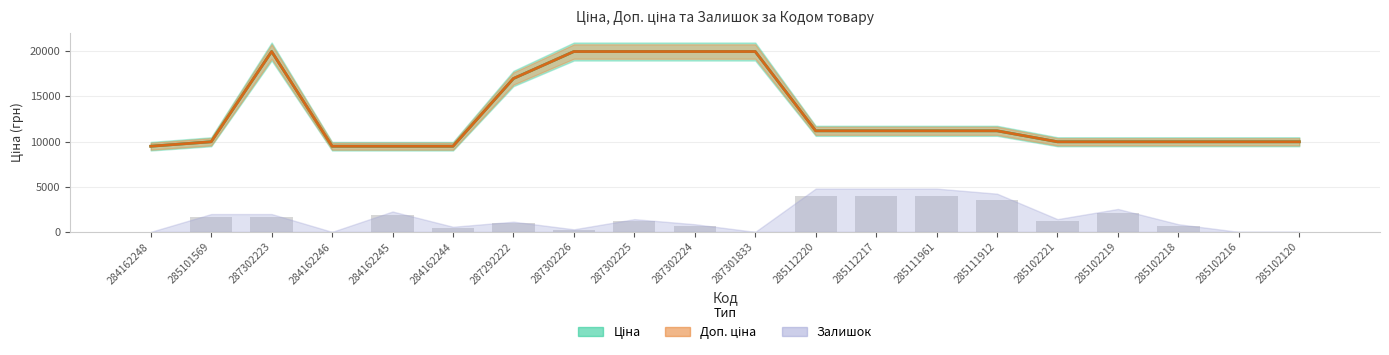

How many data points in Залишок are above 1174?

10